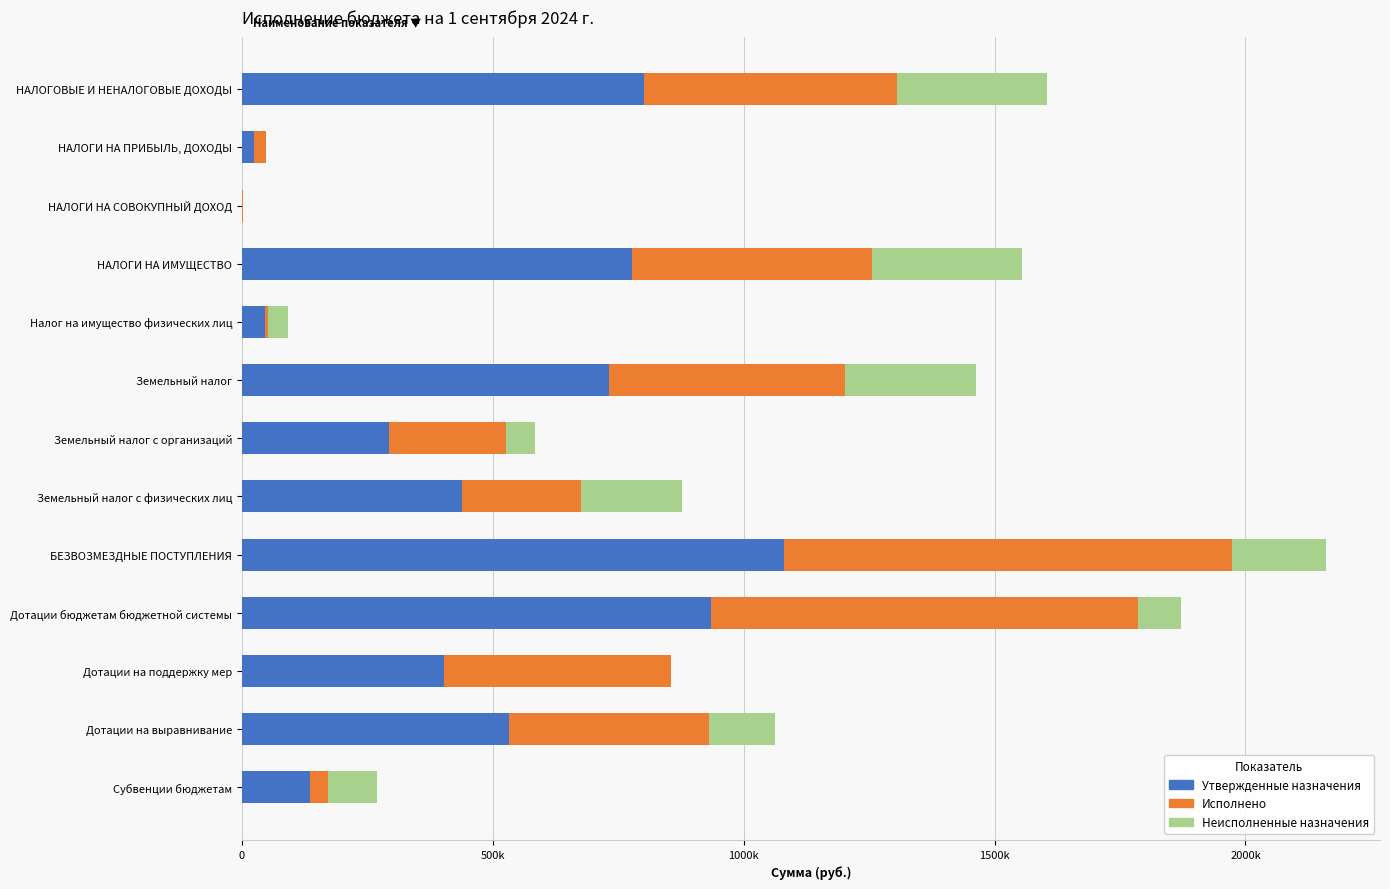

What are all the series names shown in the legend?

Утвержденные назначения, Исполнено, Неисполненные назначения